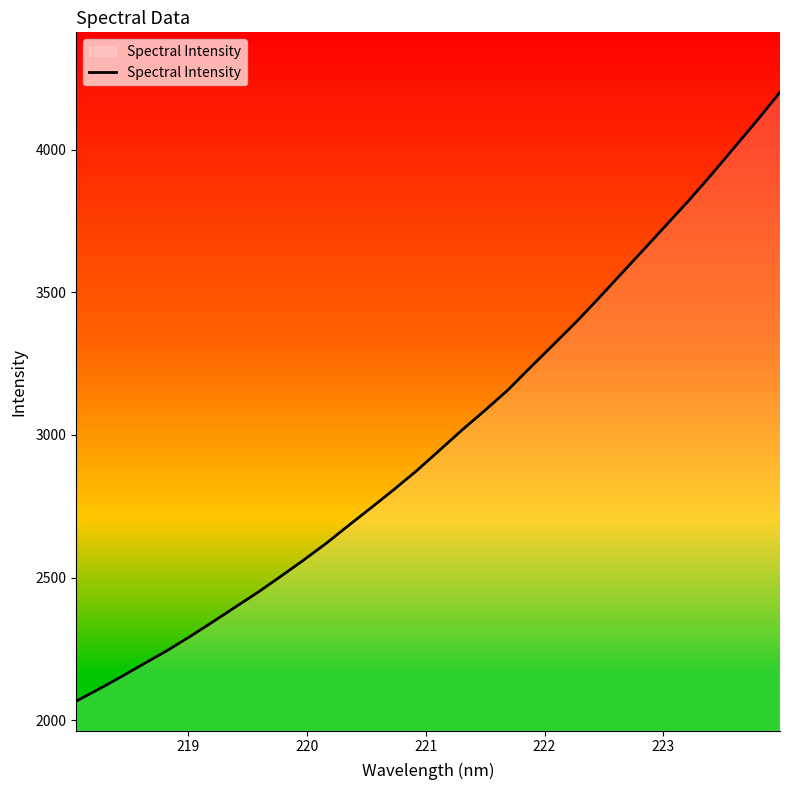

What is the lowest value of the Spectral Intensity series?

2066.6